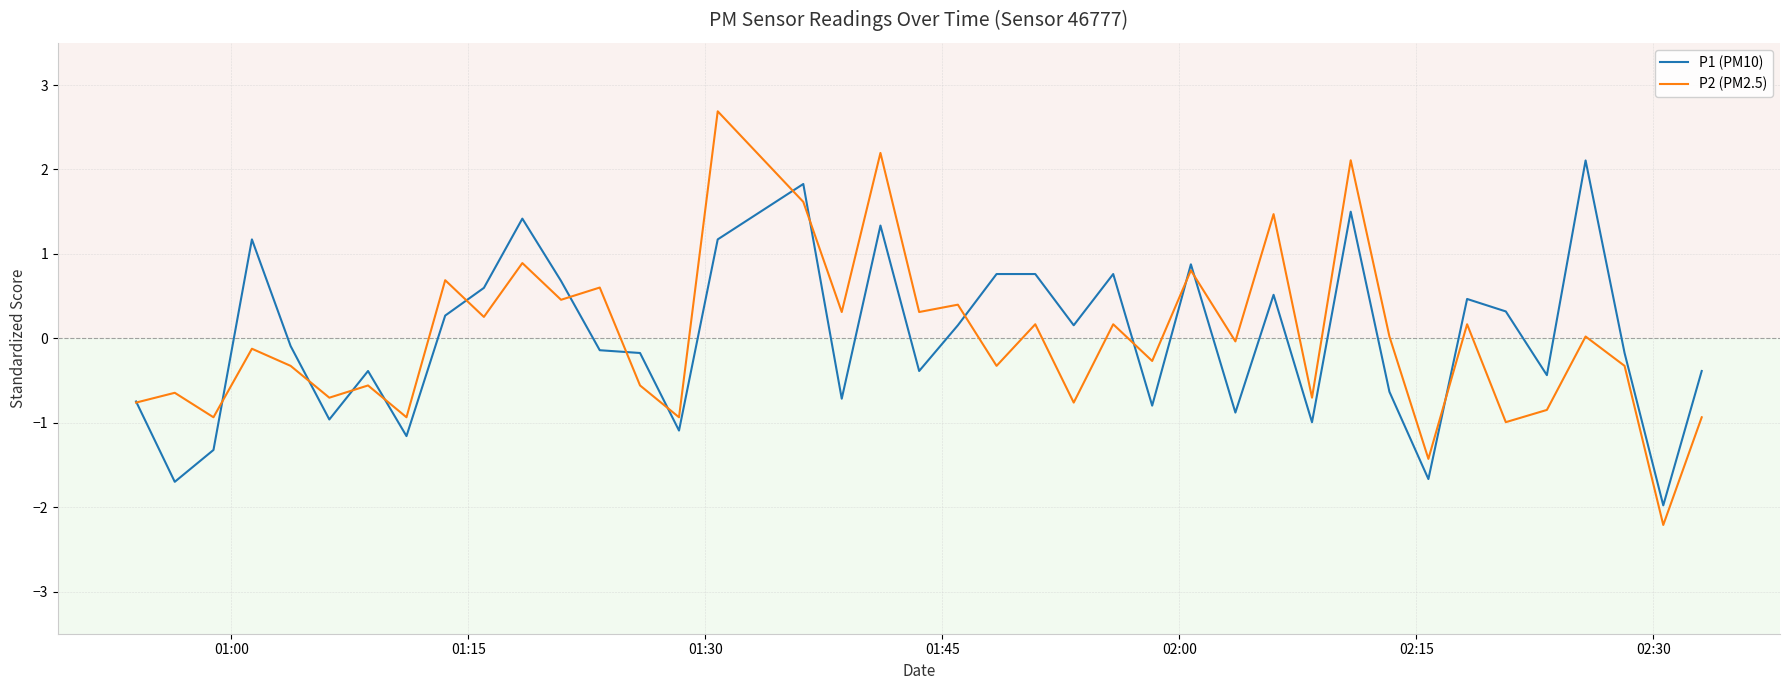

What is the maximum value for P1 (PM10)?

2.1